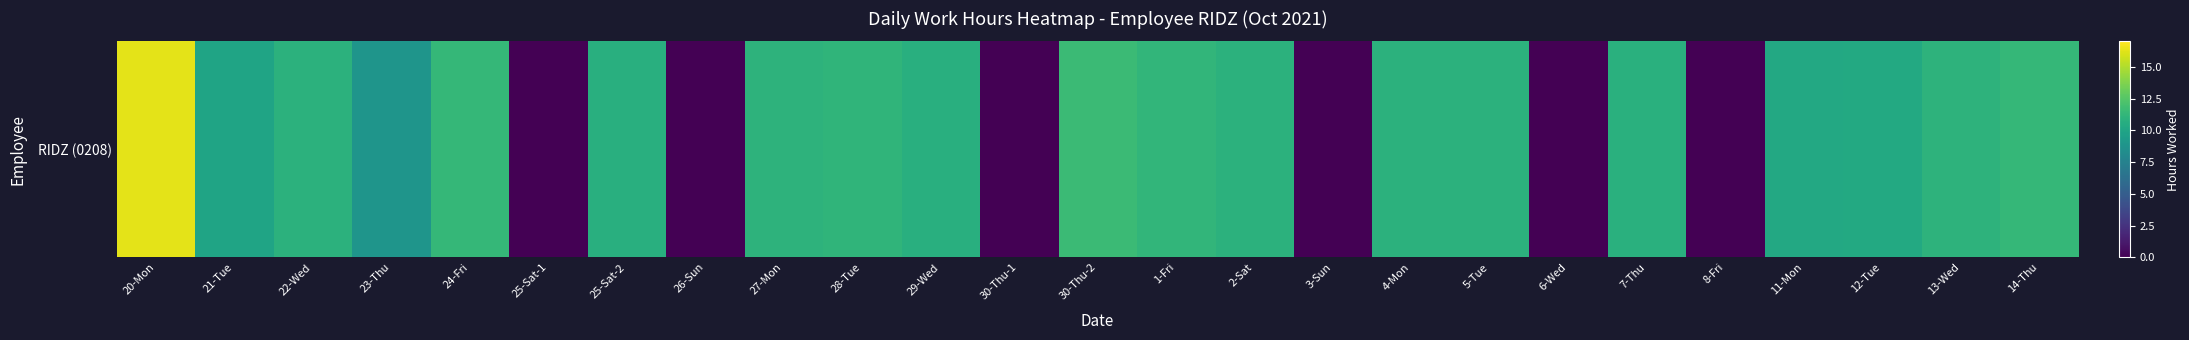

Reading left to right, transcribe all the data shown in this chart.

16.3	10.0	10.9	8.9	11.3	0.0	10.7	0.0	11.0	11.1	10.7	0.0	11.6	11.2	10.9	0.0	10.9	10.9	0.0	10.8	0.0	10.2	10.3	11.0	11.3